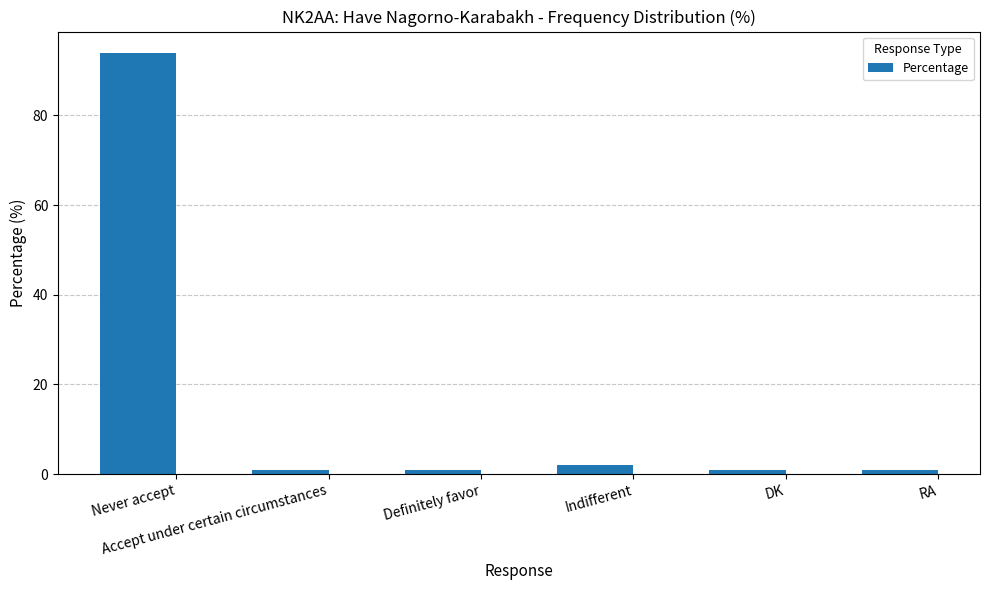

Where is the data nearest to the value 47?

Indifferent